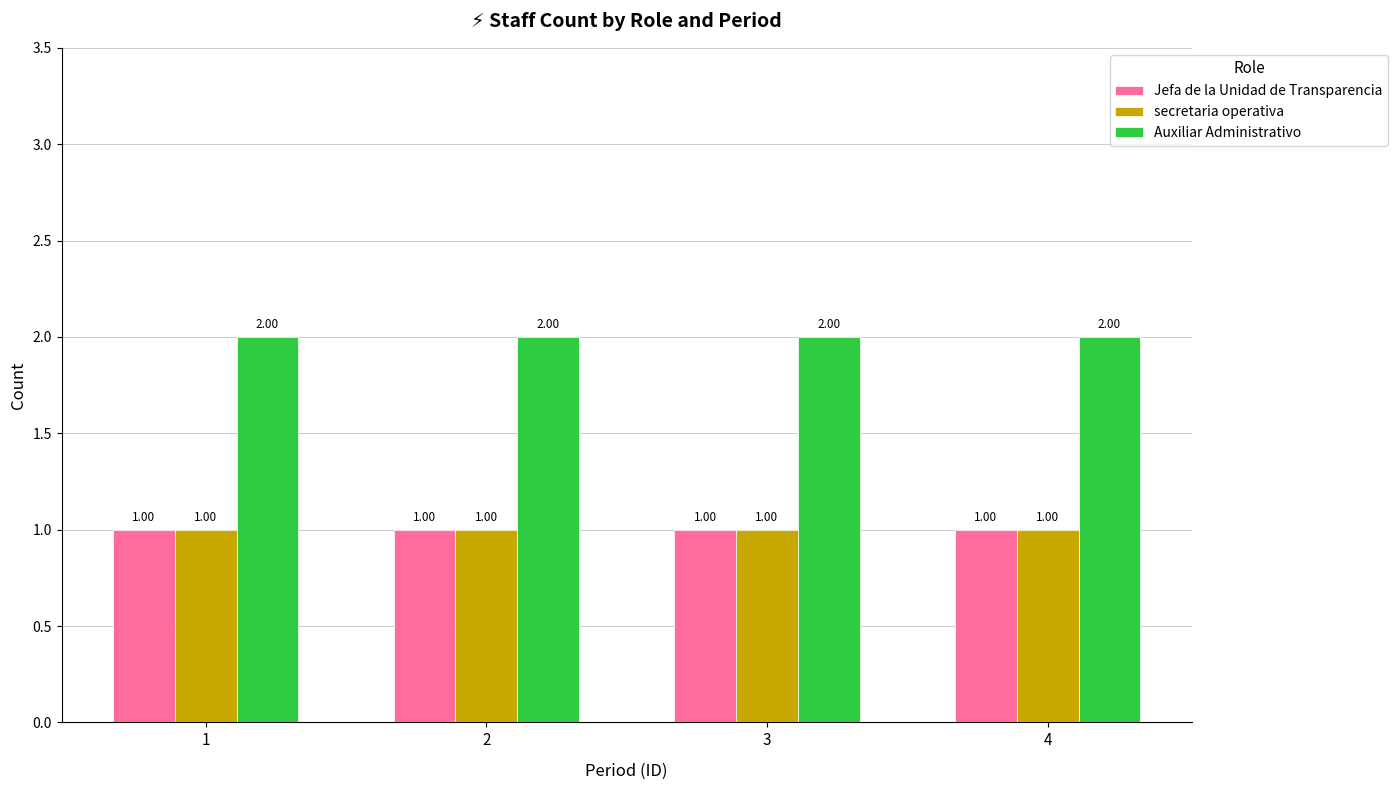

Reading left to right, extract all data points from this chart.

Jefa de la Unidad de Transparencia: 1	1	1	1
secretaria operativa: 1	1	1	1
Auxiliar Administrativo: 2	2	2	2